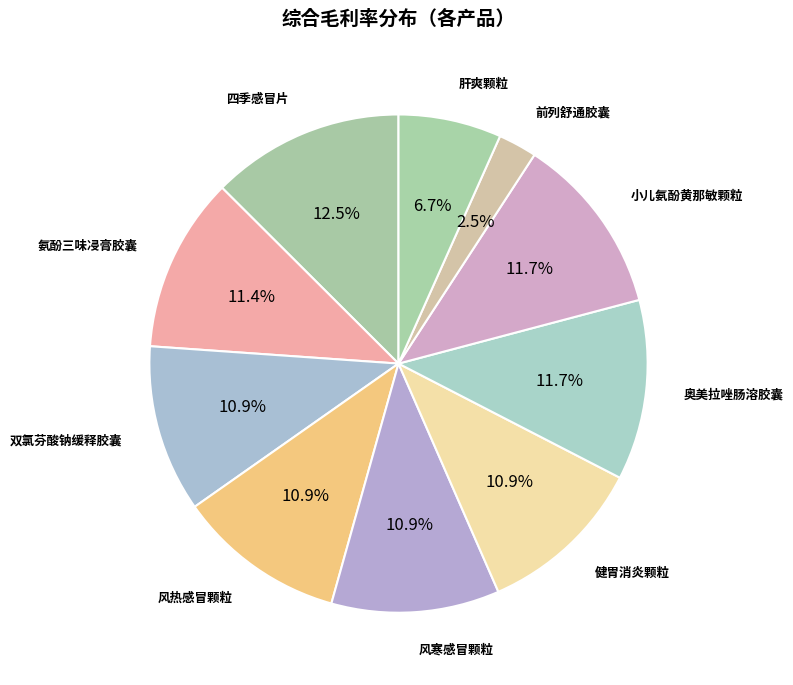

How many slices are in this pie chart?

10